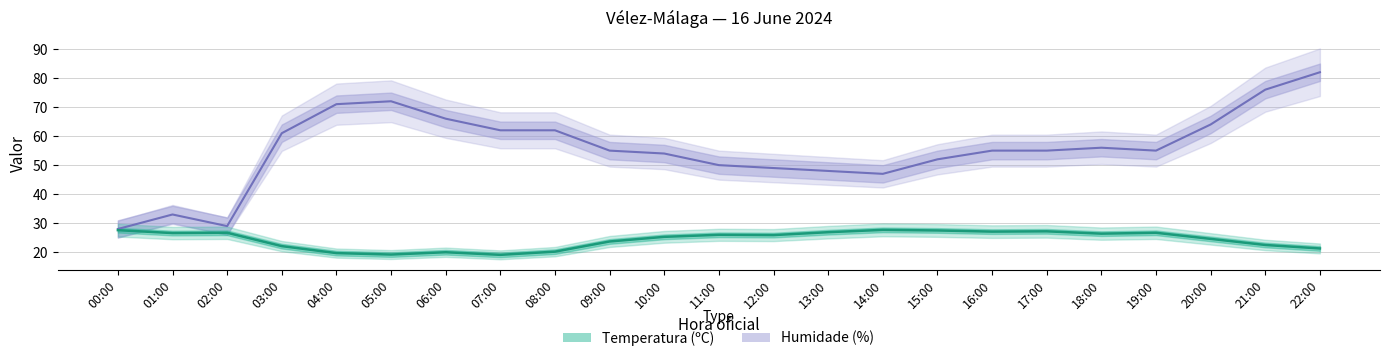

Which series has the largest total across all categories?

Humidade (%)